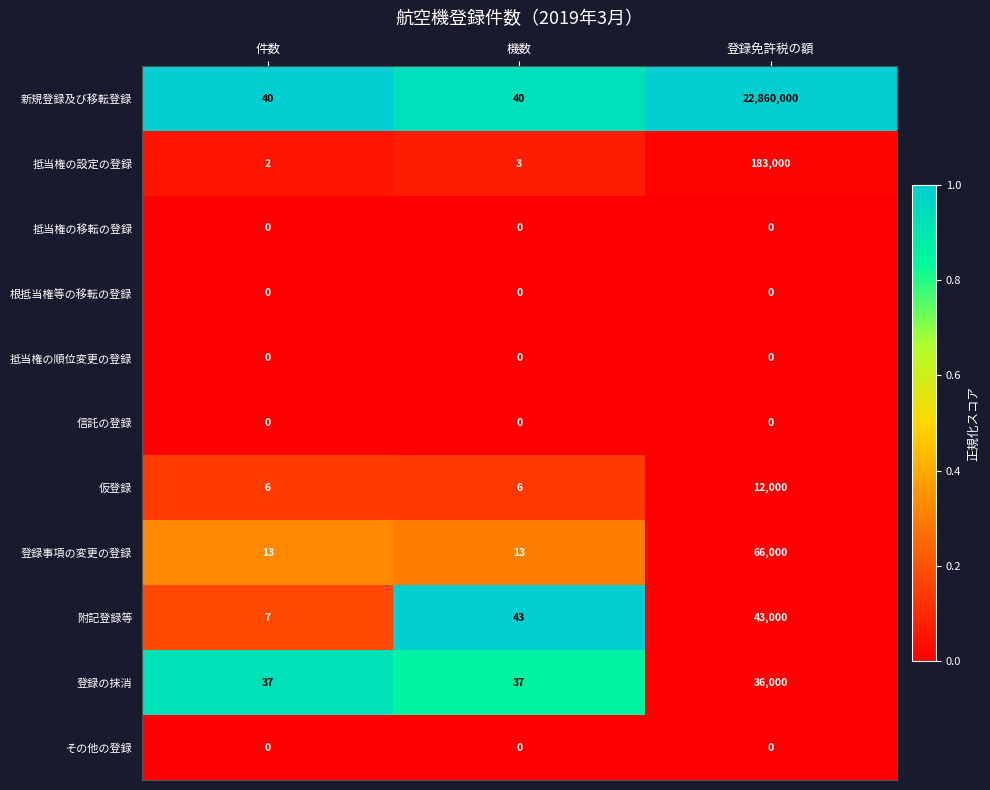

The 抵当権の順位変更の登録 series shows 0 at 登録免許税の額. True or false?

True